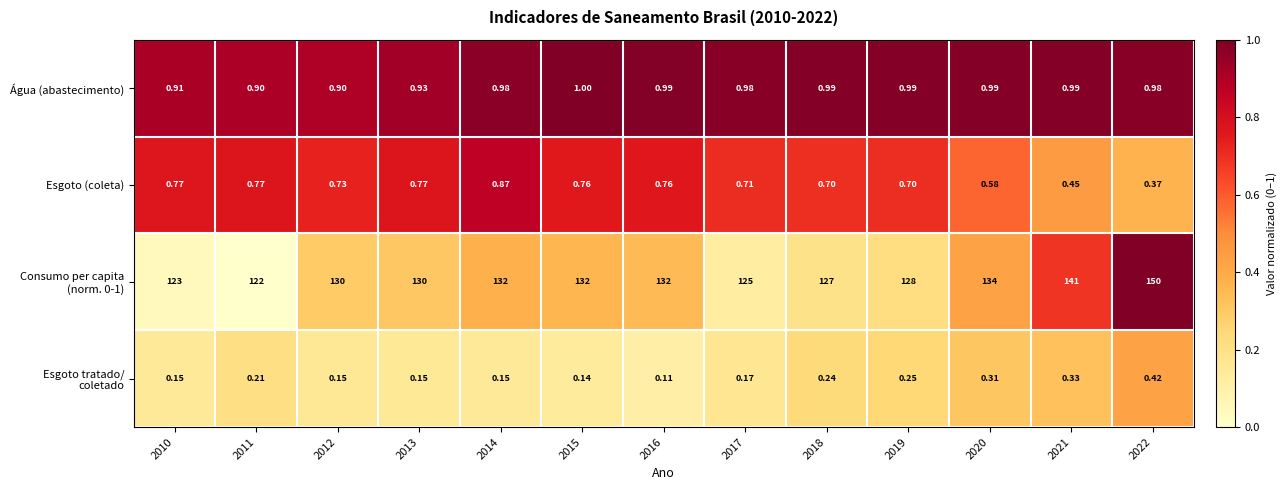

How many data points does each series have?

13